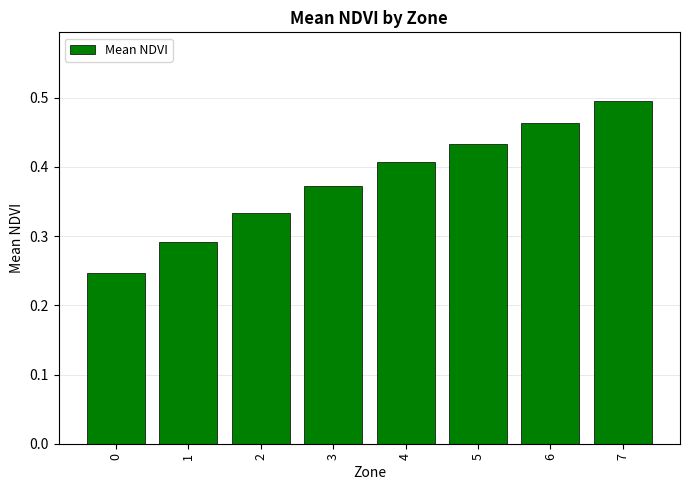

Does the chart contain any negative values?

No